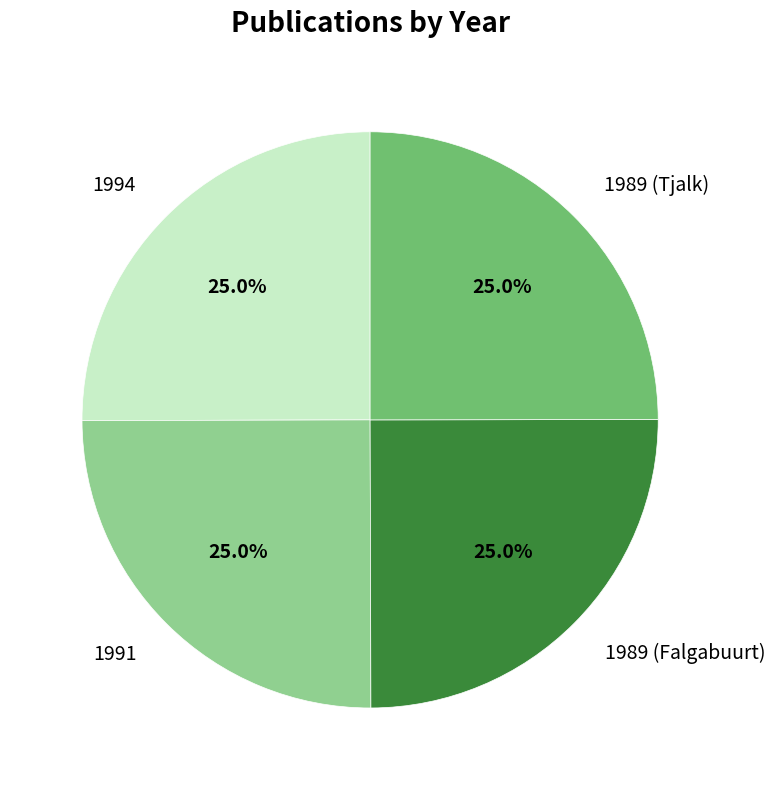

What portion of the pie excludes 1989 (Tjalk)?

75.0%